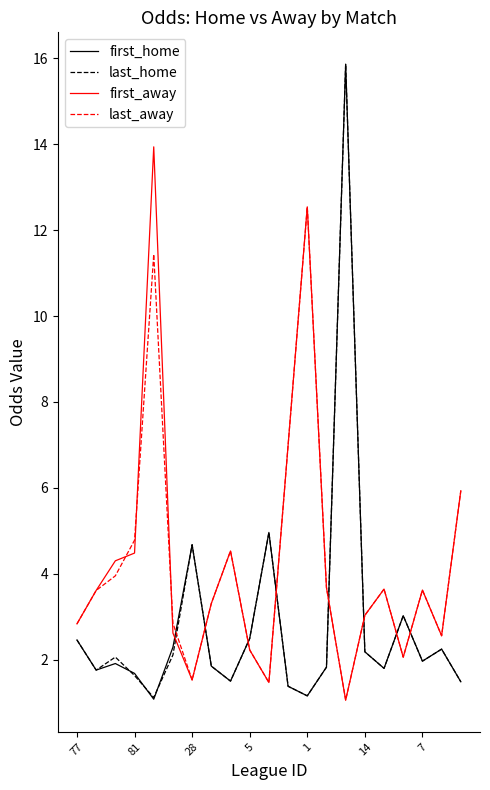

Which series has the largest range (max minus min)?

first_home